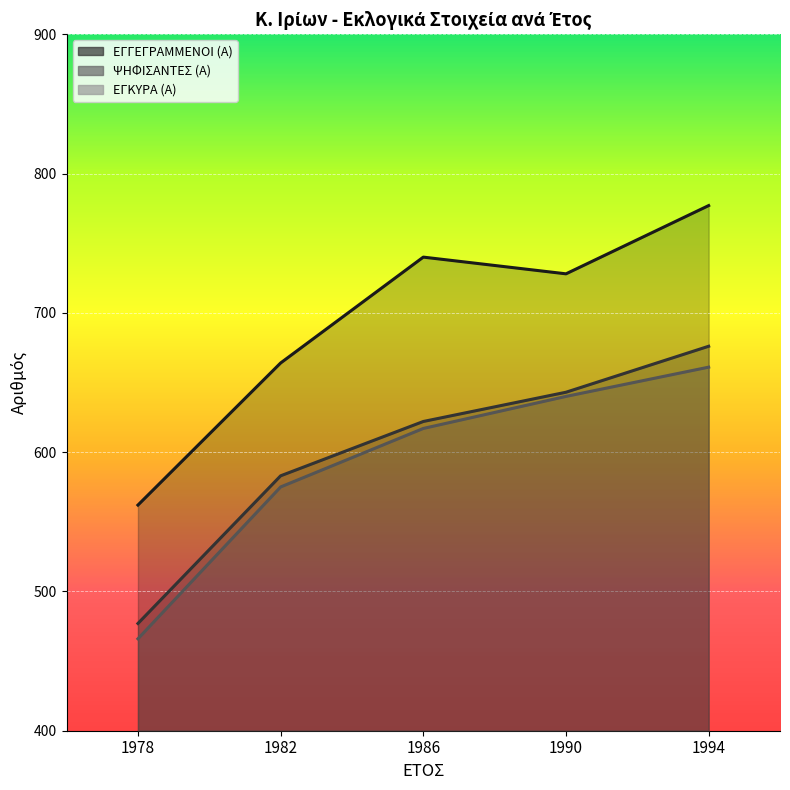

What is the sum of the ΕΓΓΕΓΡΑΜΜΕΝΟΙ (Α) values at 1990 and 1978?

1290